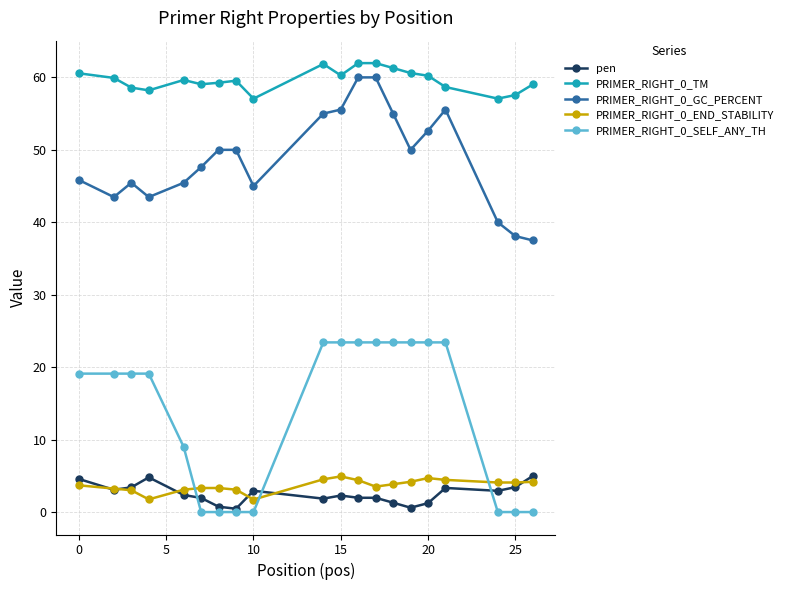

Which series has the widest spread of values?

PRIMER_RIGHT_0_SELF_ANY_TH